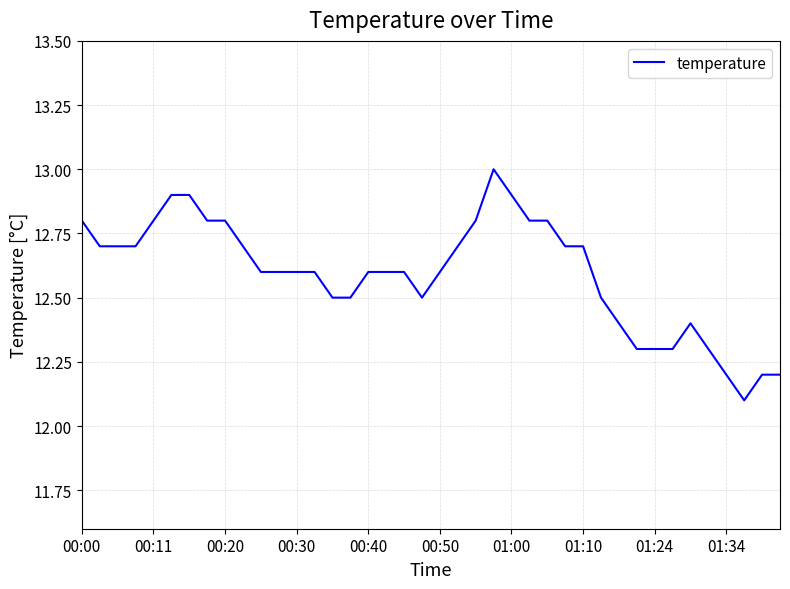

What is the difference between the maximum and minimum values?

0.9